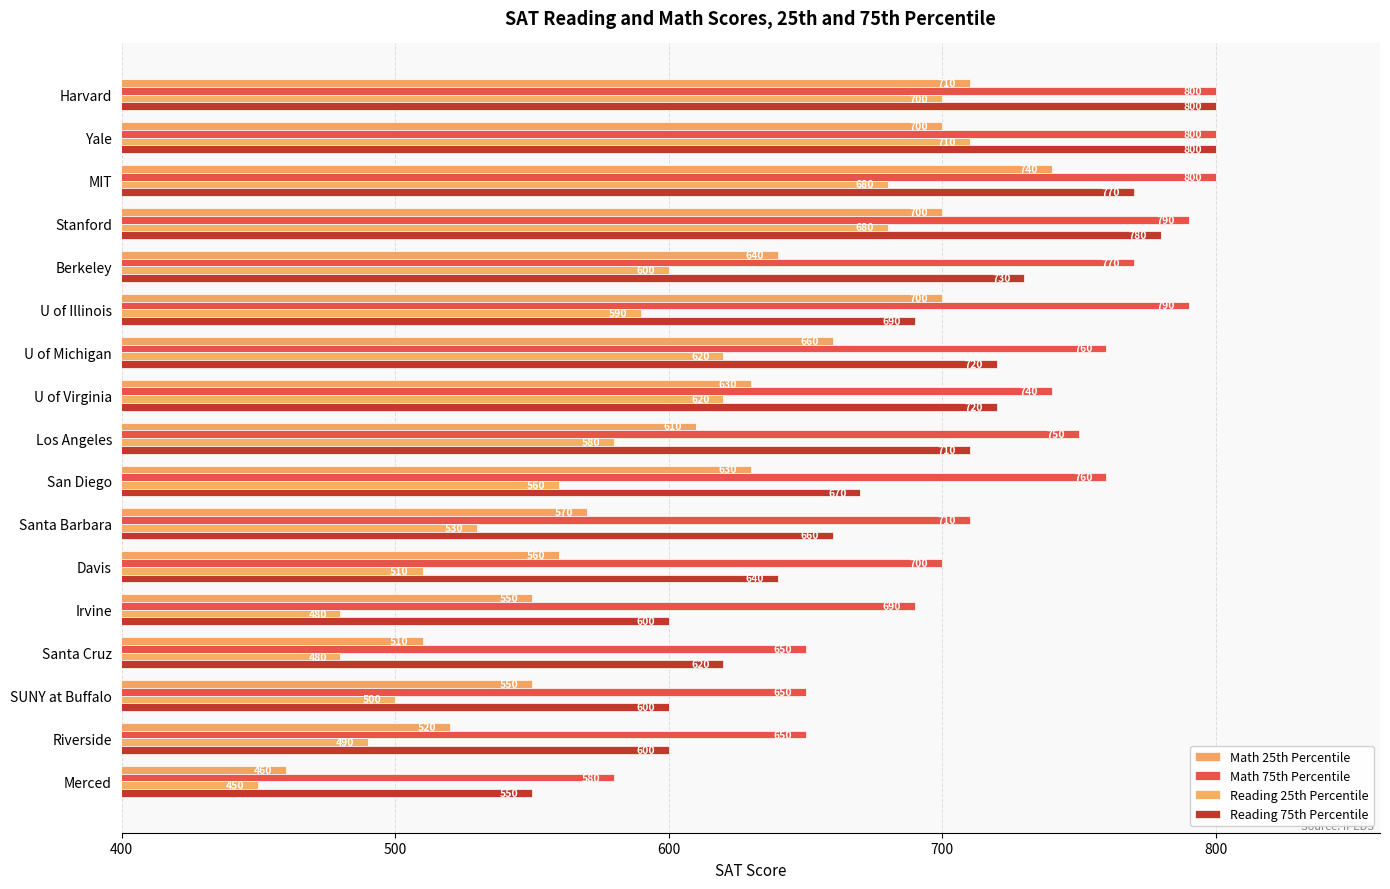

How many values in the Reading 75th Percentile series are below 690?

8